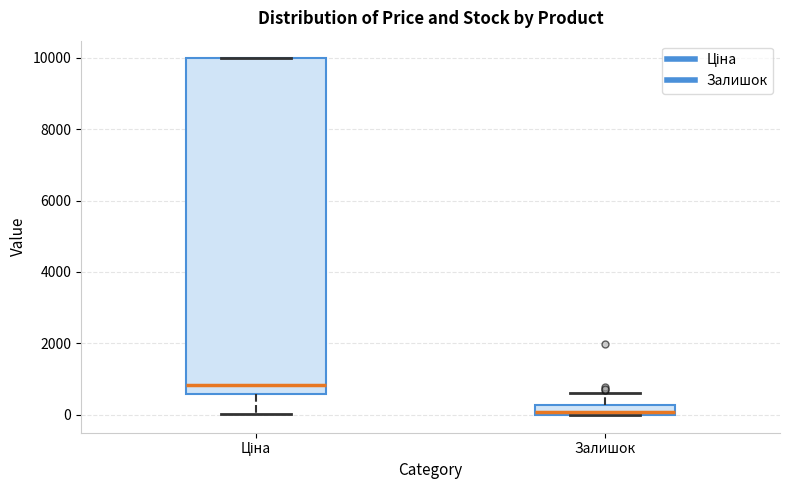

Where does the median line of the box for Ціна sit on the y-axis? The values are not printed on the chart, so give them approximately, as read against the axis.

800